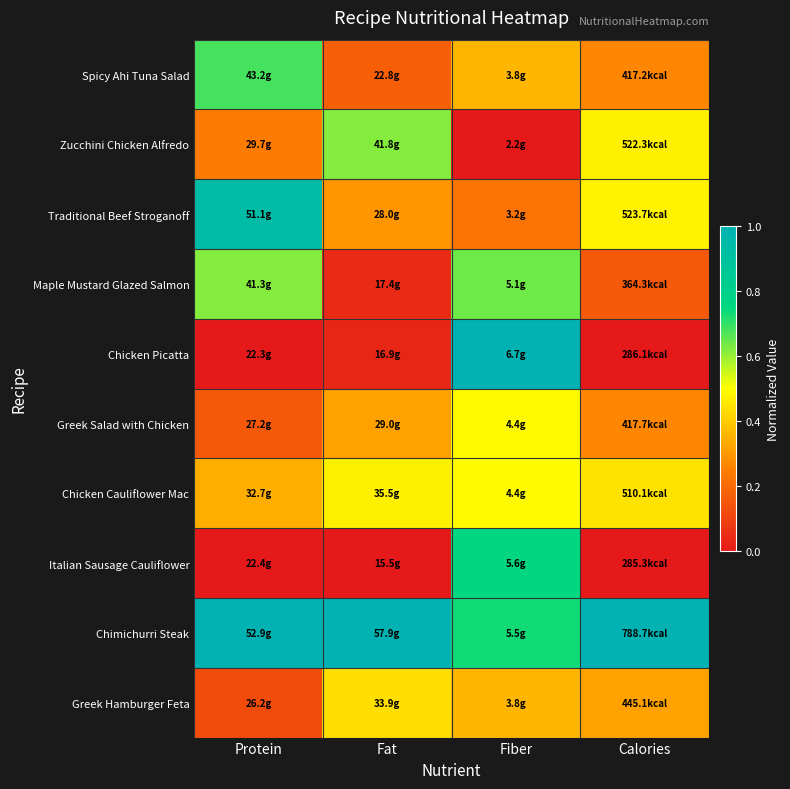

What is the maximum value shown in the chart?

1.0